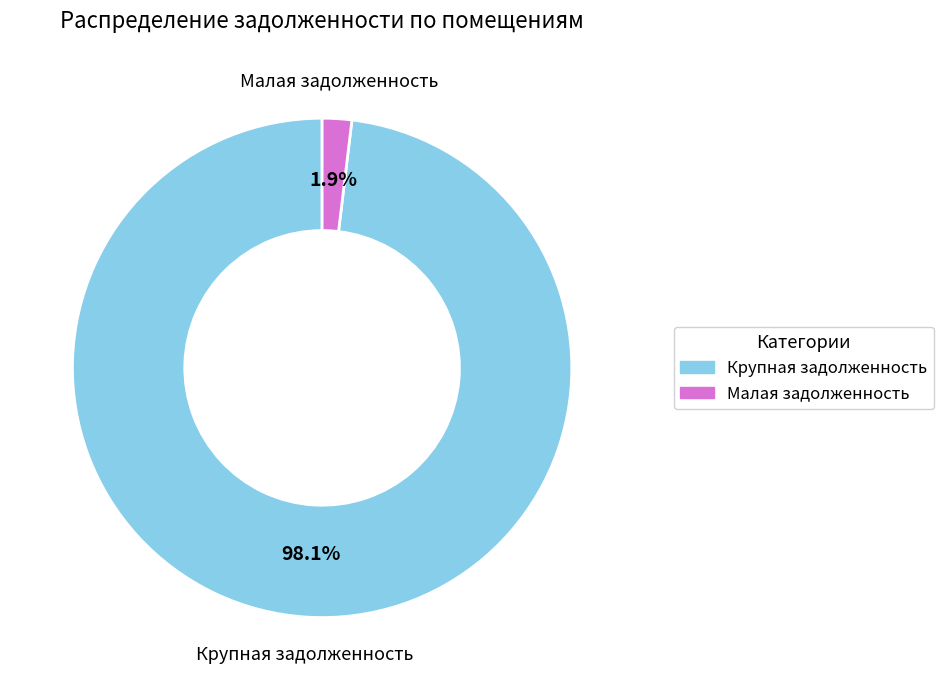

Is there a majority slice in this chart?

Yes